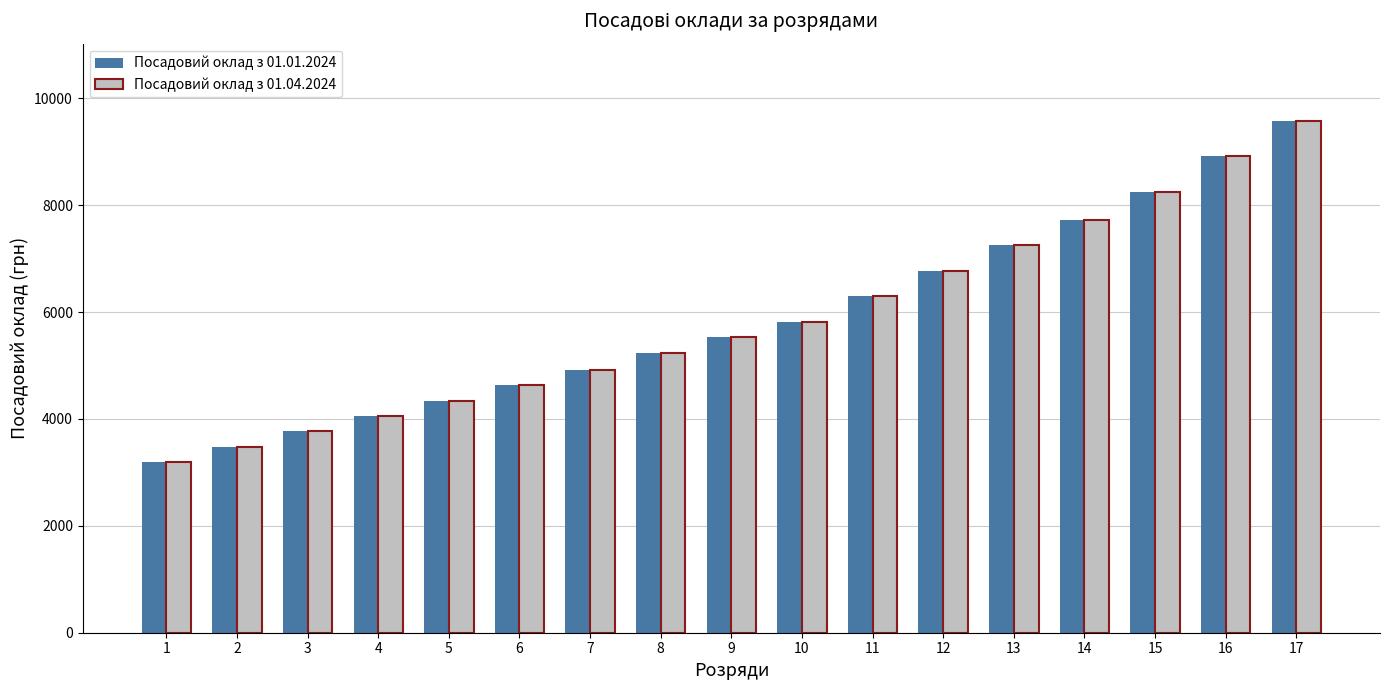

Where does the Посадовий оклад з 01.04.2024 series first go above 5527?

9